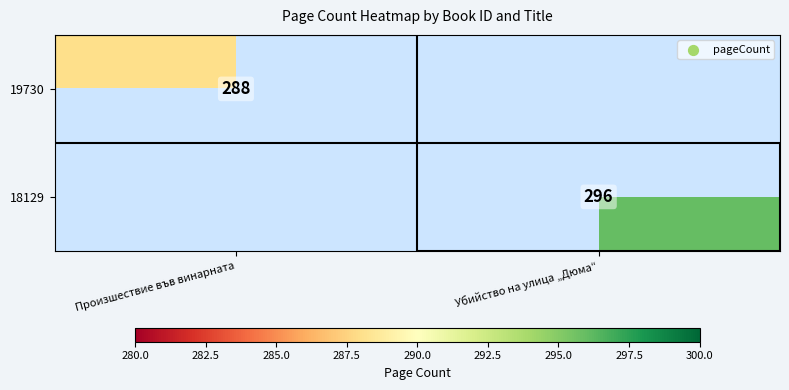

How many categories are shown in the chart?

2